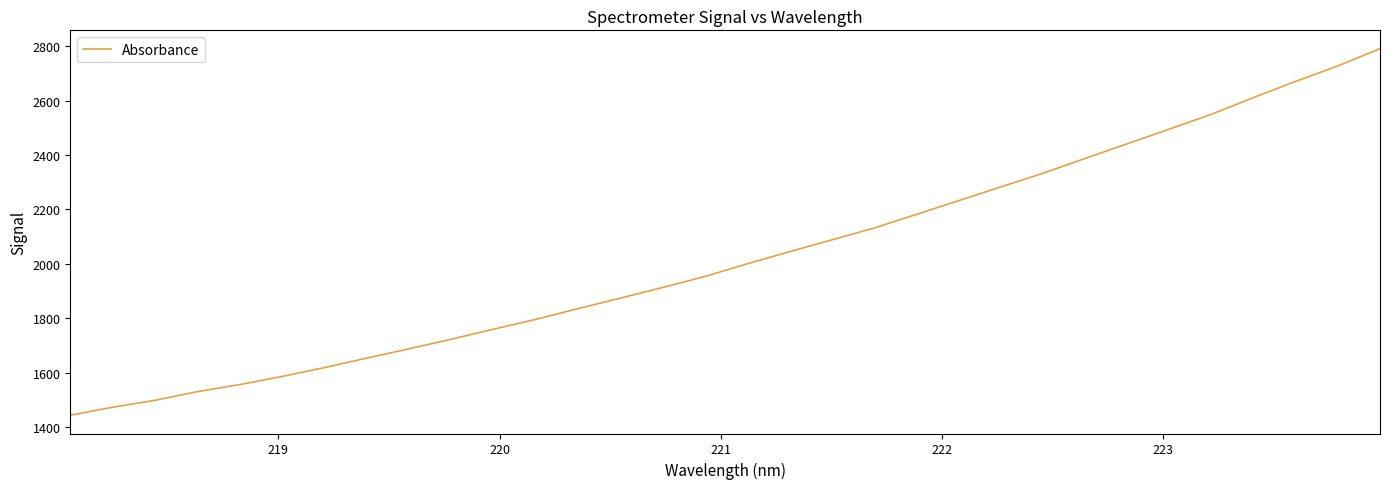

Does the chart have visible grid lines?

No